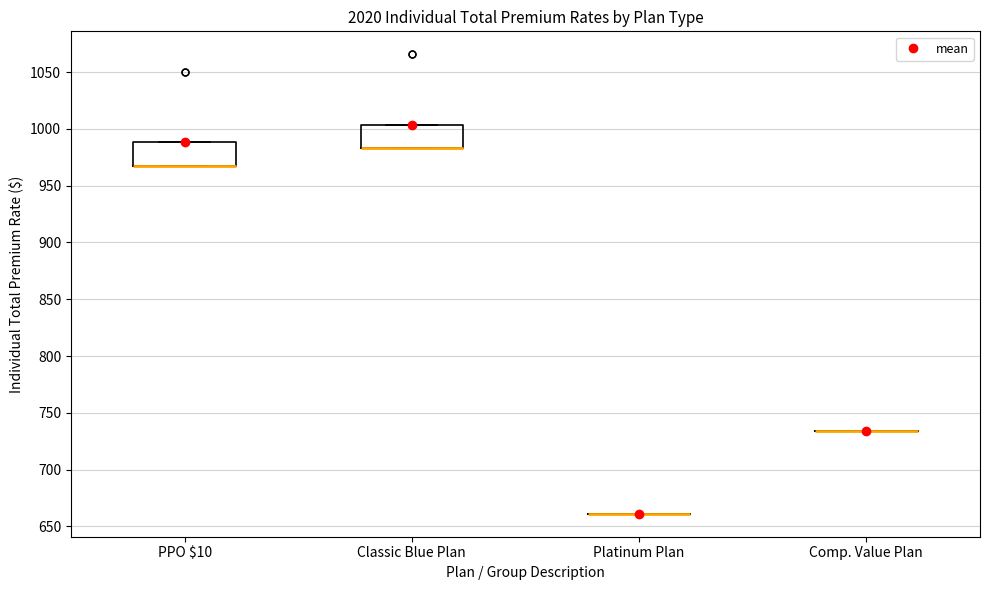

Reading left to right, read every box against the y-axis: the position of its median line, the range the box covers, and the ends of its whiskers. The values are not printed on the chart, so give them approximately, as read against the axis.

PPO $10: median 965 (drawn on the box's lower edge), box 965 to 990, whiskers 965 to 990
Classic Blue Plan: median 985 (drawn on the box's lower edge), box 985 to 1005, whiskers 985 to 1005
Platinum Plan: box collapsed to a line at 660, whiskers 660 to 660
Comp. Value Plan: box collapsed to a line at 735, whiskers 735 to 735